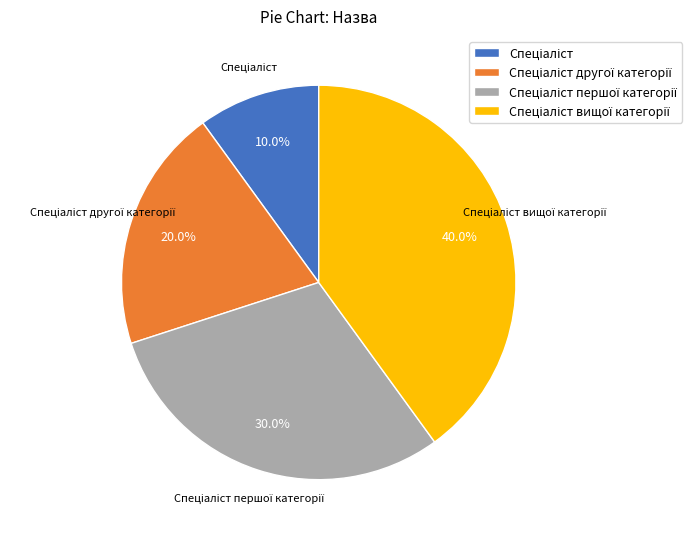

Is there a majority slice in this chart?

No